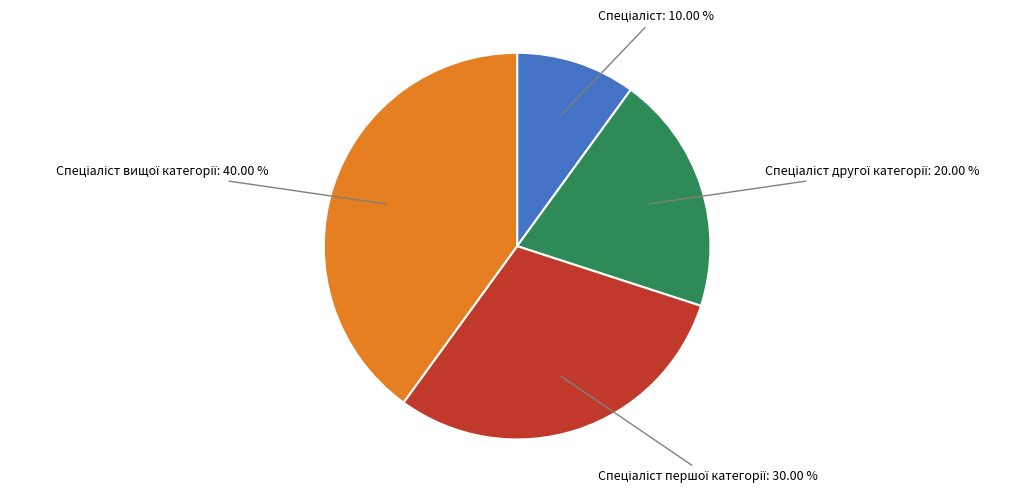

To the nearest percent, what is the average slice percentage?

25%